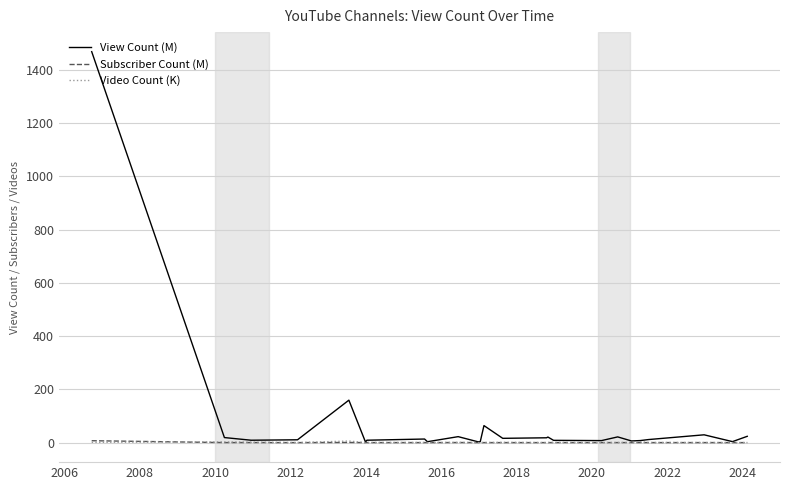

Which series has the widest spread of values?

View Count (M)